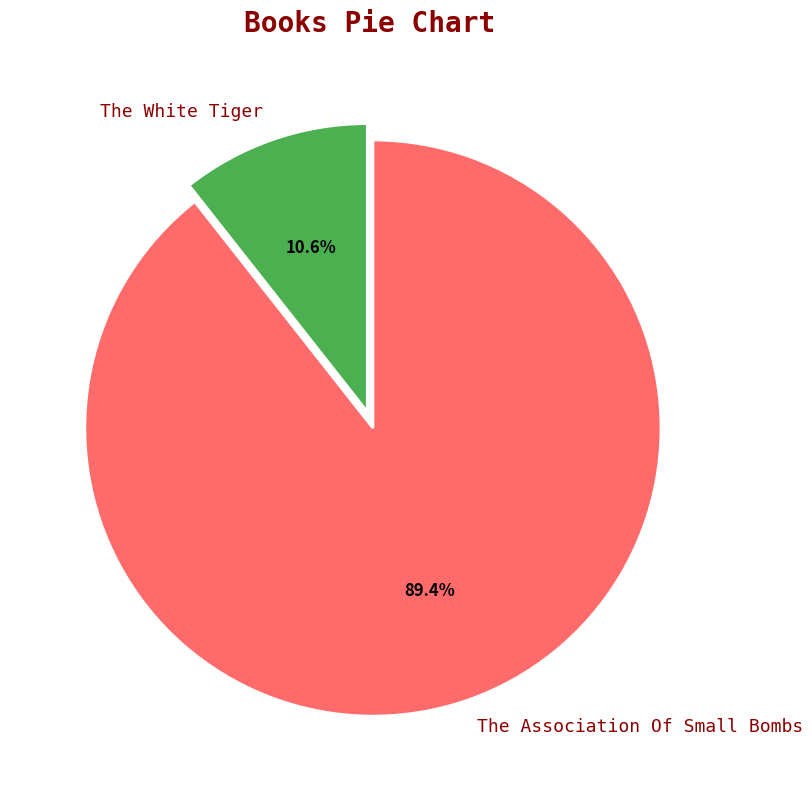

Is The White Tiger the majority of the pie?

No